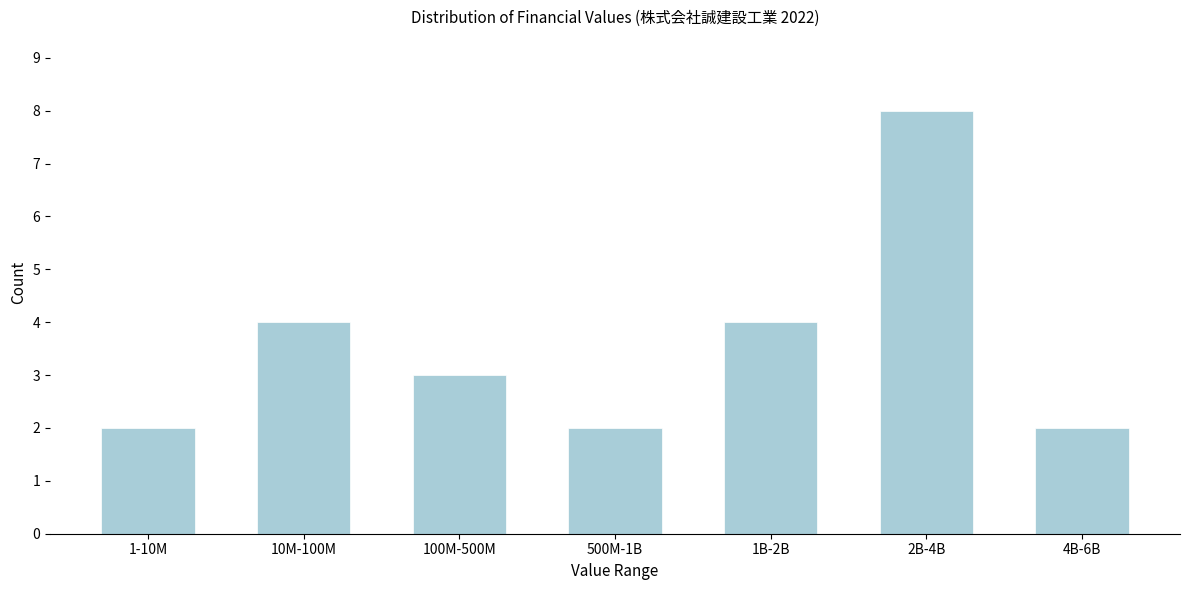

Reading left to right, what are all the values shown in this chart?

2	4	3	2	4	8	2